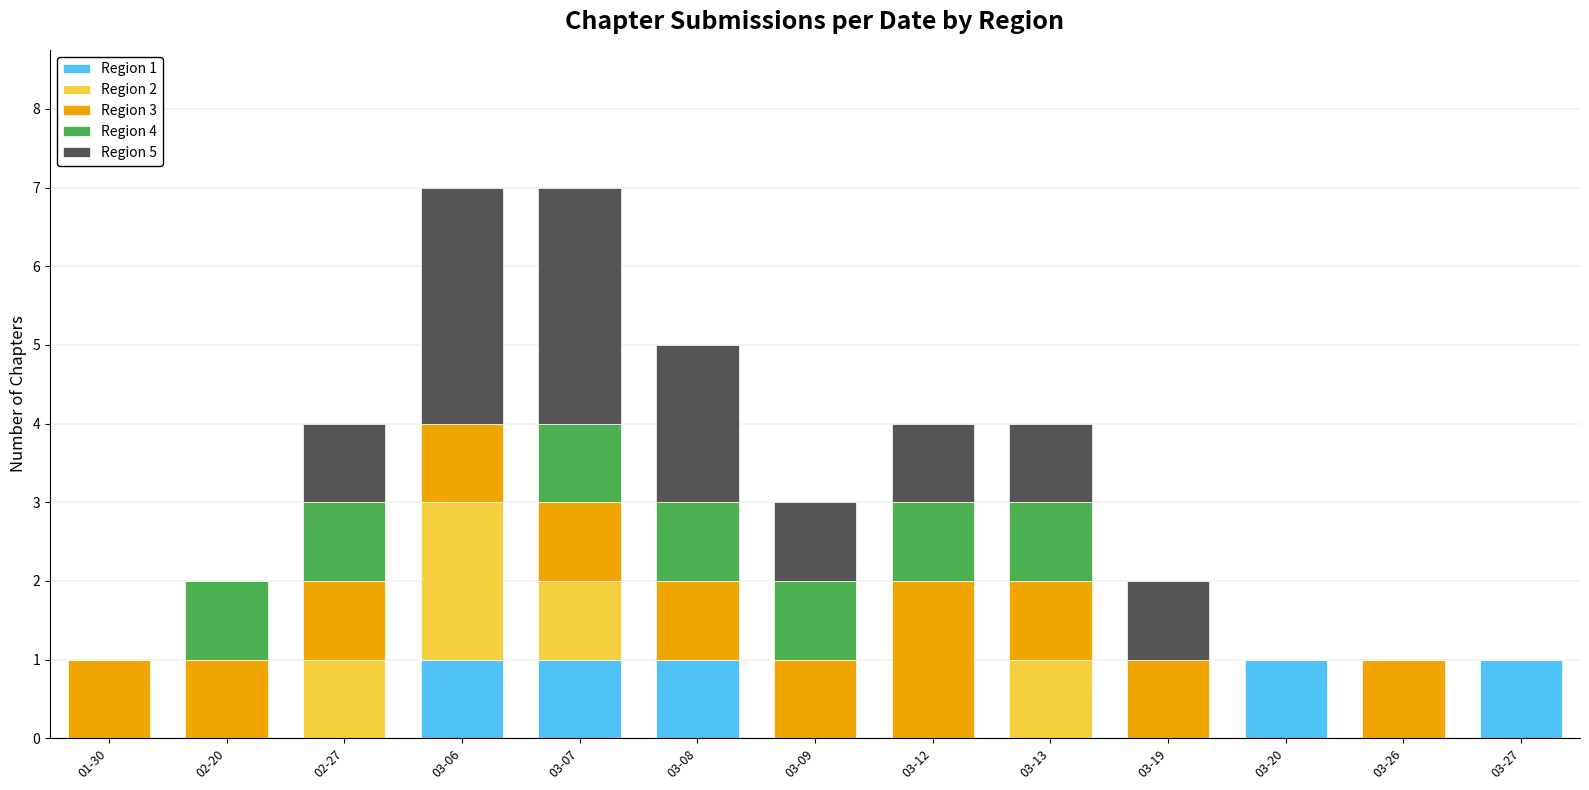

The value of Region 4 at 03-08 is 2. True or false?

False